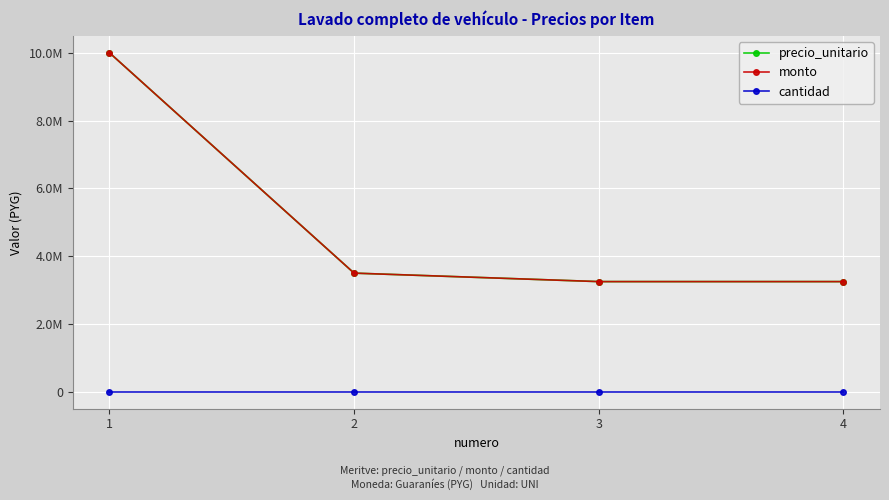

What is the average value of the monto series?

5000000